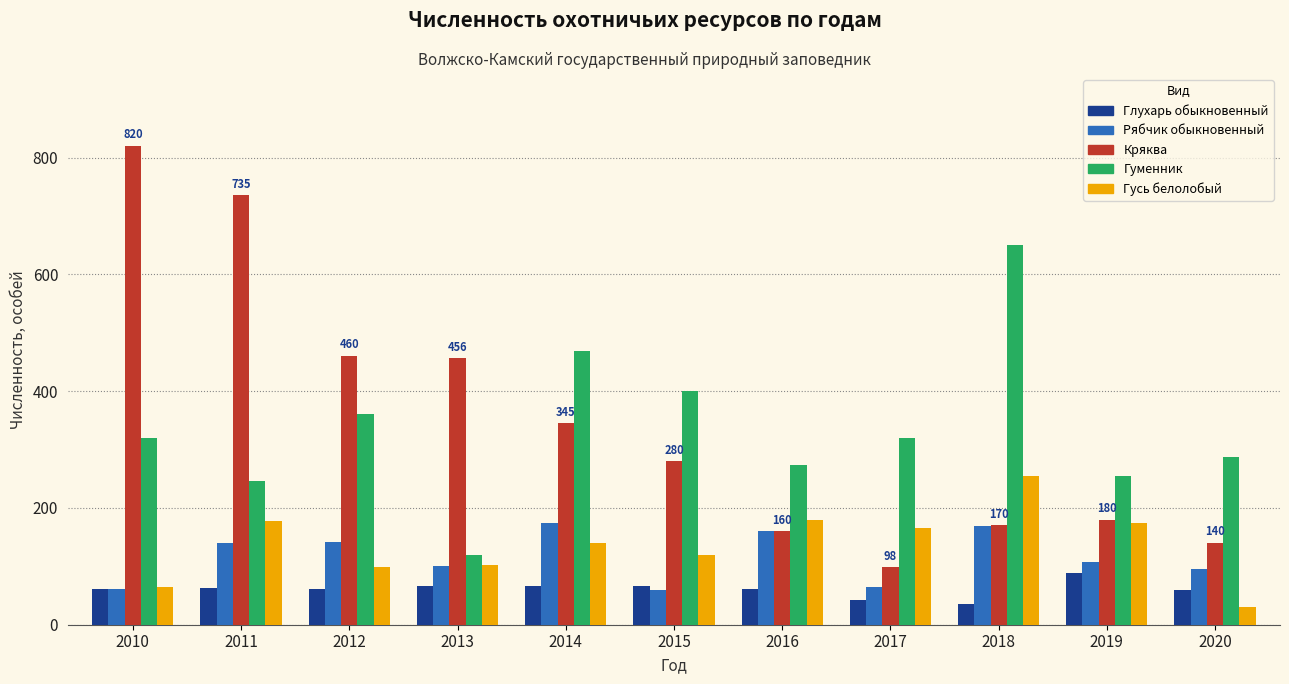

The value of Гусь белолобый at 2018 is 341. True or false?

False